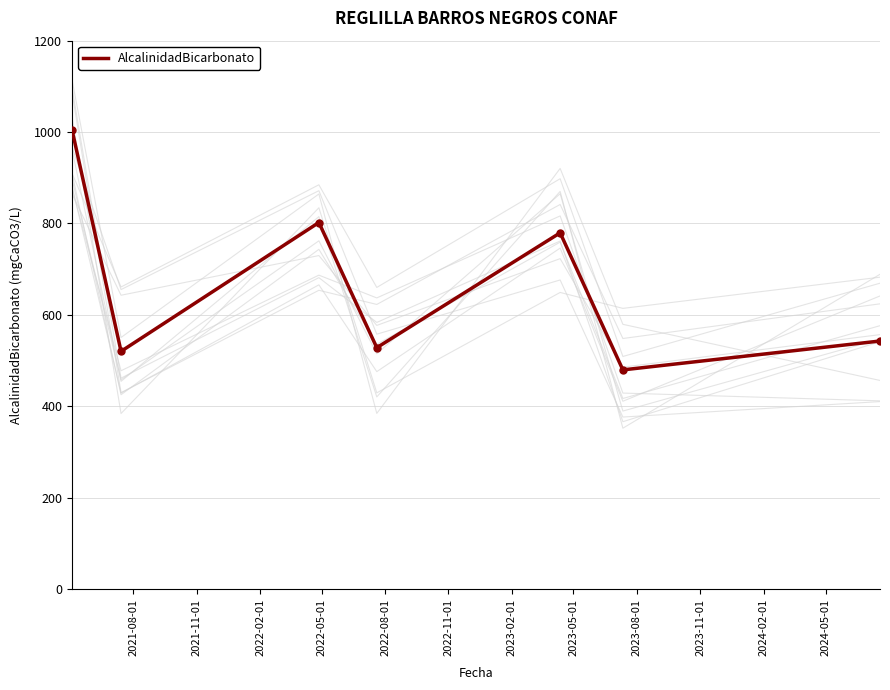

How many data points does each series have?

7